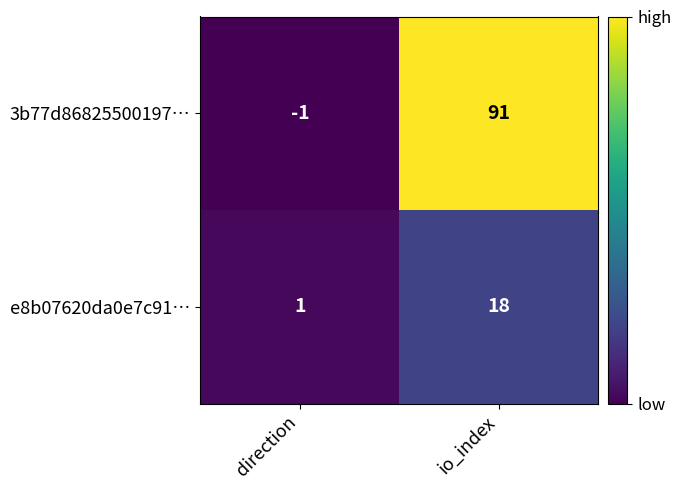

Between direction and io_index, which series saw the biggest shift?

3b77d86825500197…